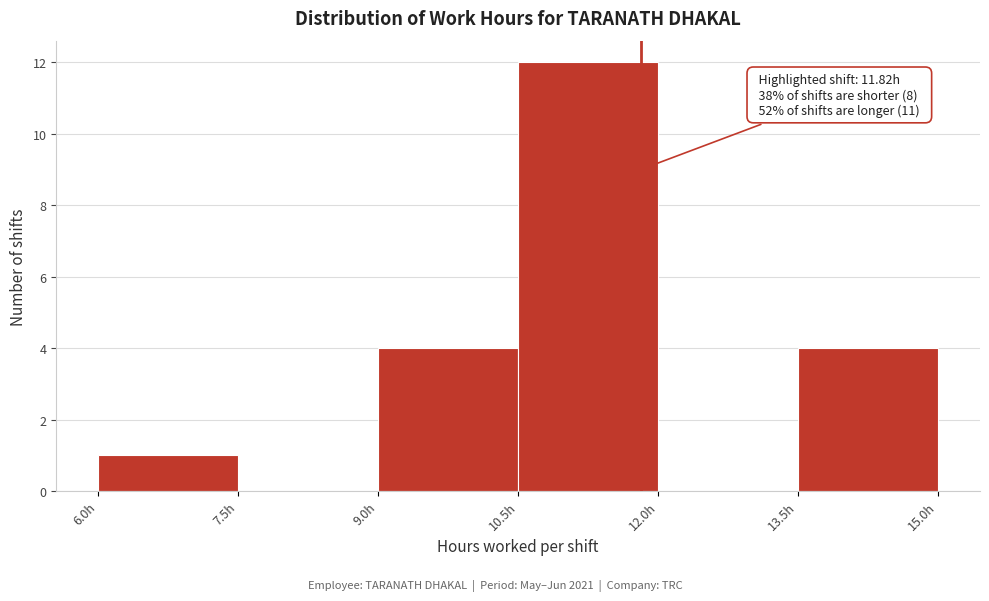

Which range on the x-axis has the tallest bar?

10.5 to 12.0